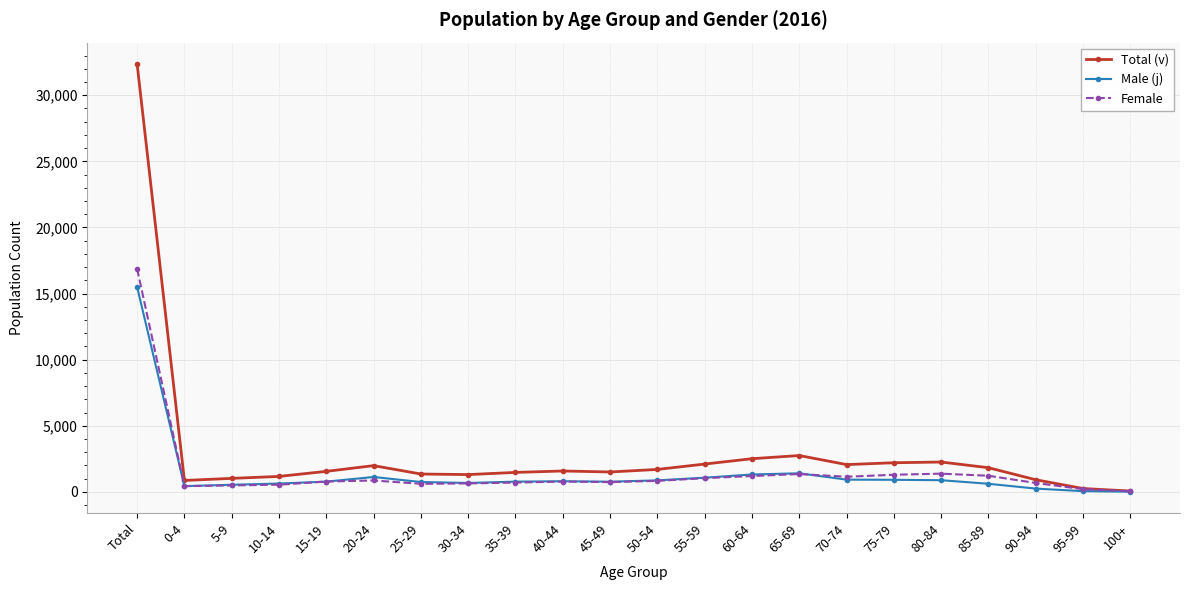

What position from the left is 60-64?

14